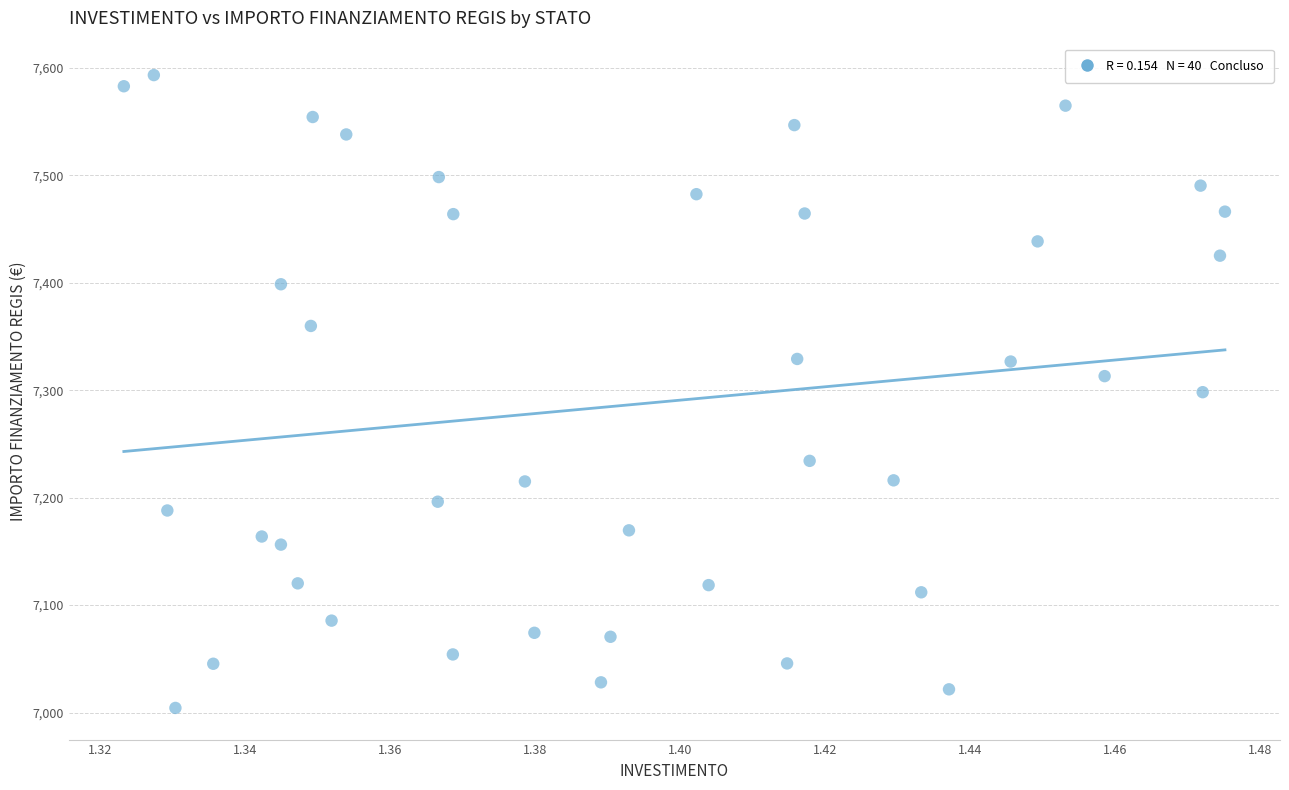

What is the range of Y values (max minus min)?

588.8